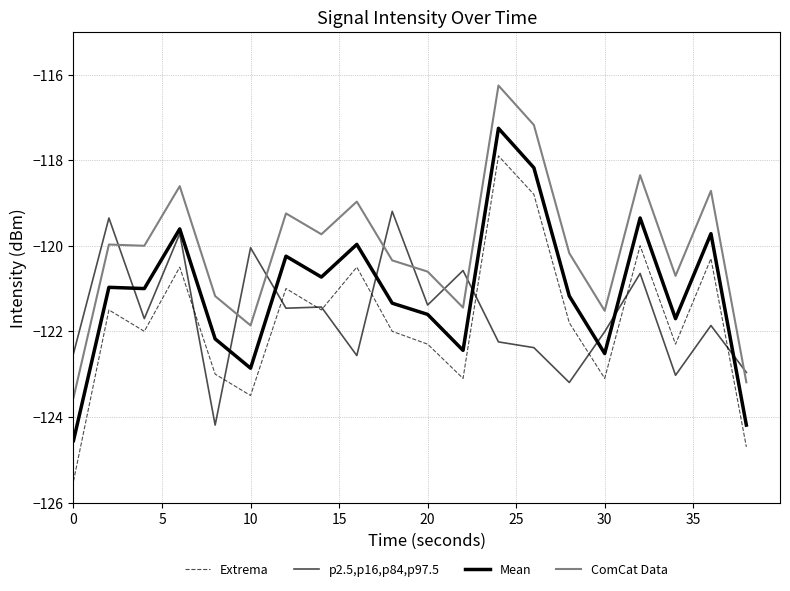

Where is the first local minimum for Extrema?

10